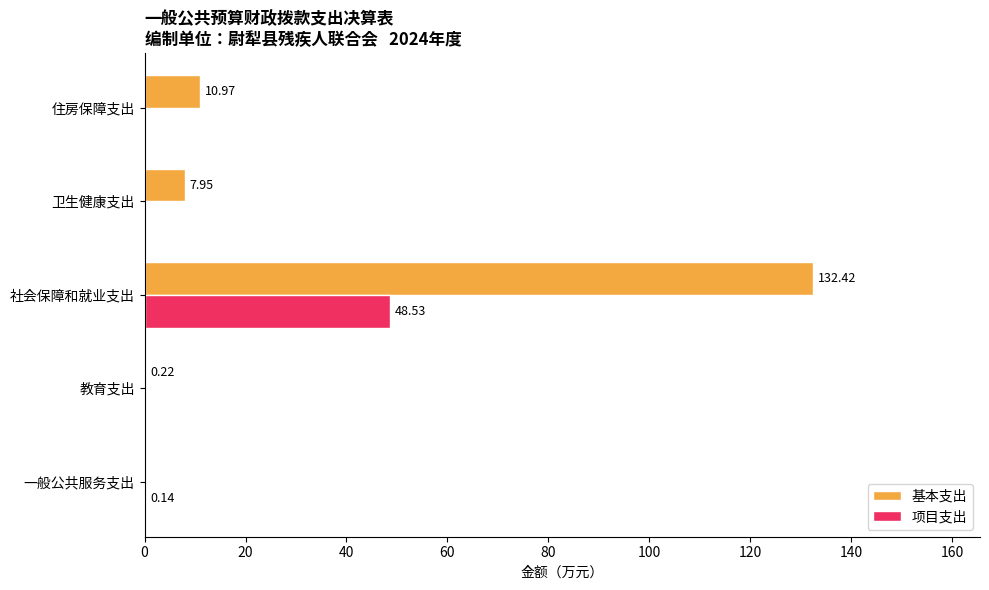

At which label is 项目支出 closest to 24?

一般公共服务支出